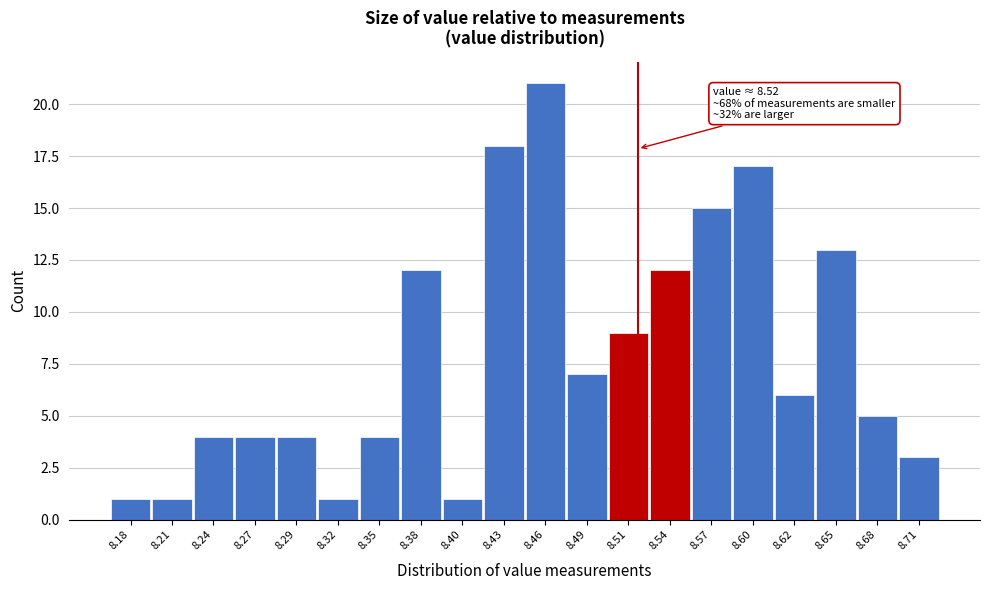

Which range on the x-axis has the tallest bar?

8.445 to 8.475